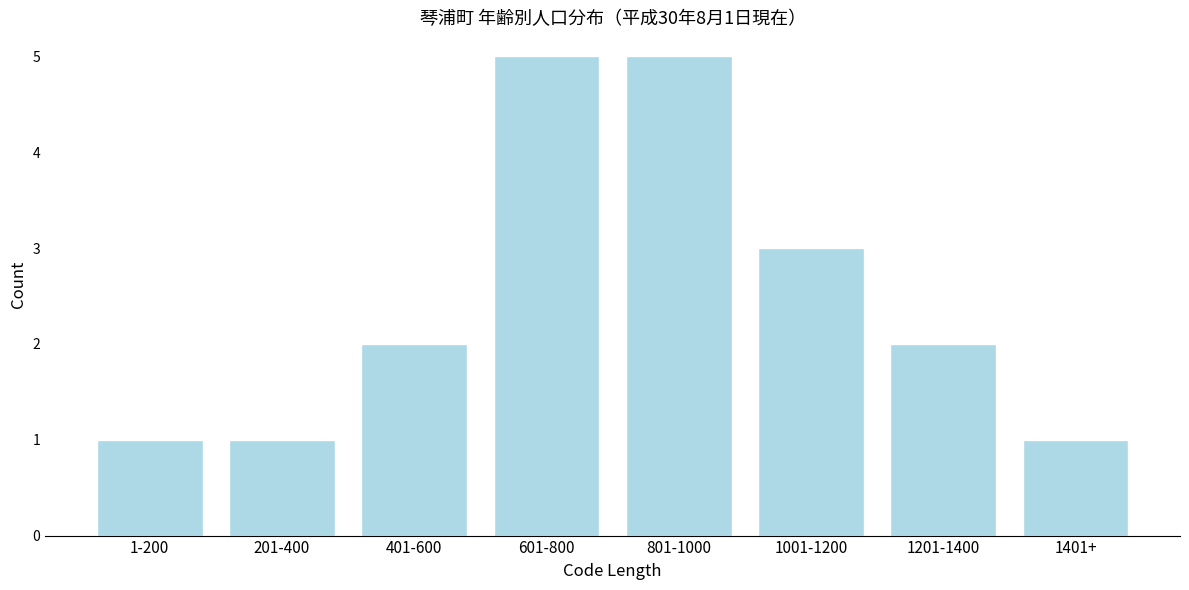

Reading left to right, list all the values displayed in this chart.

1-200=1	201-400=1	401-600=2	601-800=5	801-1000=5	1001-1200=3	1201-1400=2	1401+=1